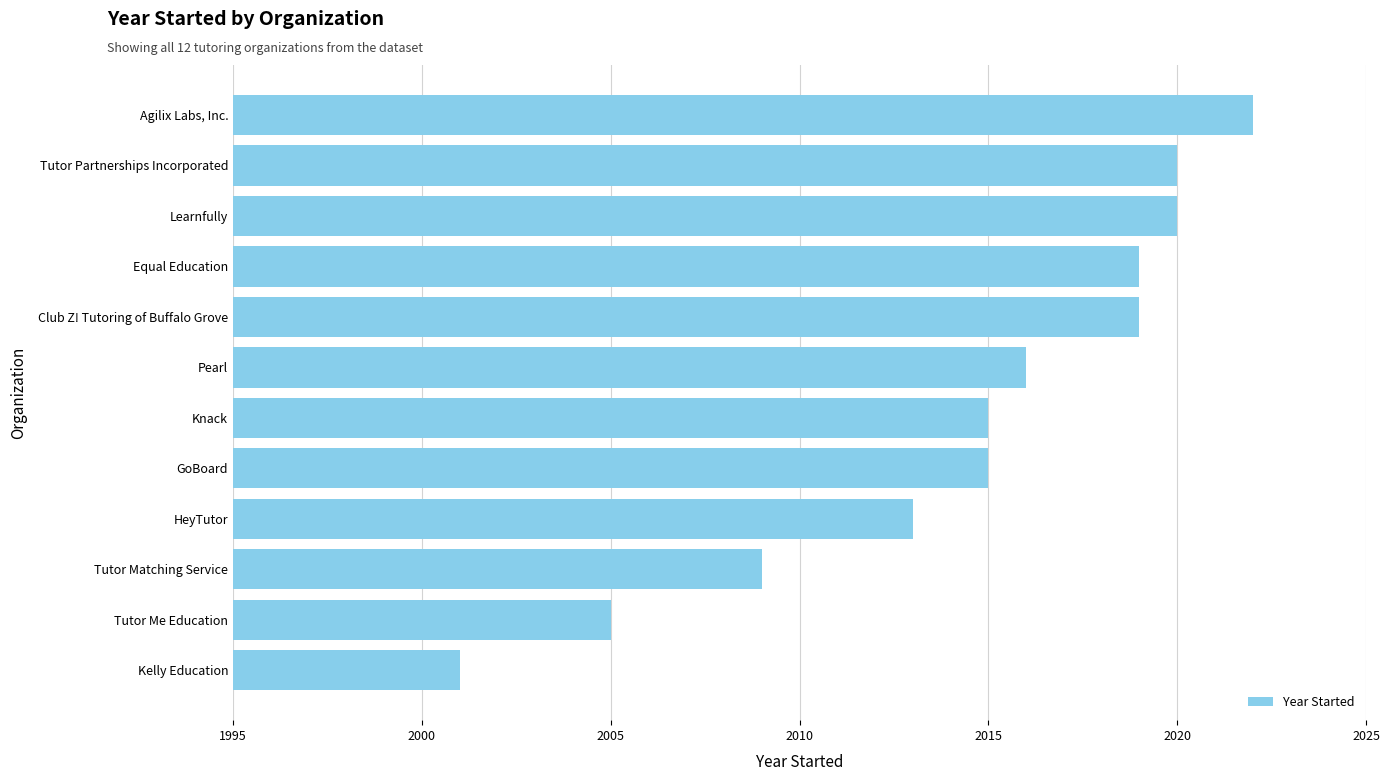

What is the sum of the values at HeyTutor and Club Z! Tutoring of Buffalo Grove?

4032